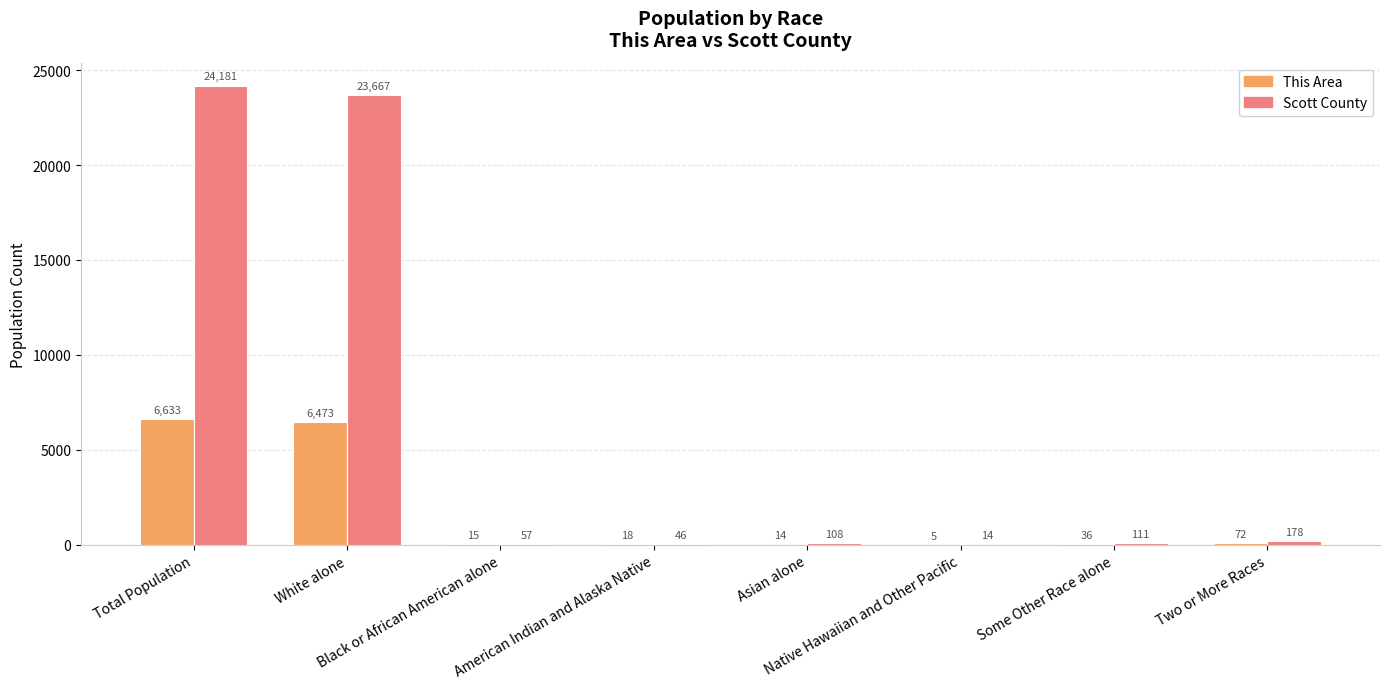

What are all the series names shown in the legend?

This Area, Scott County